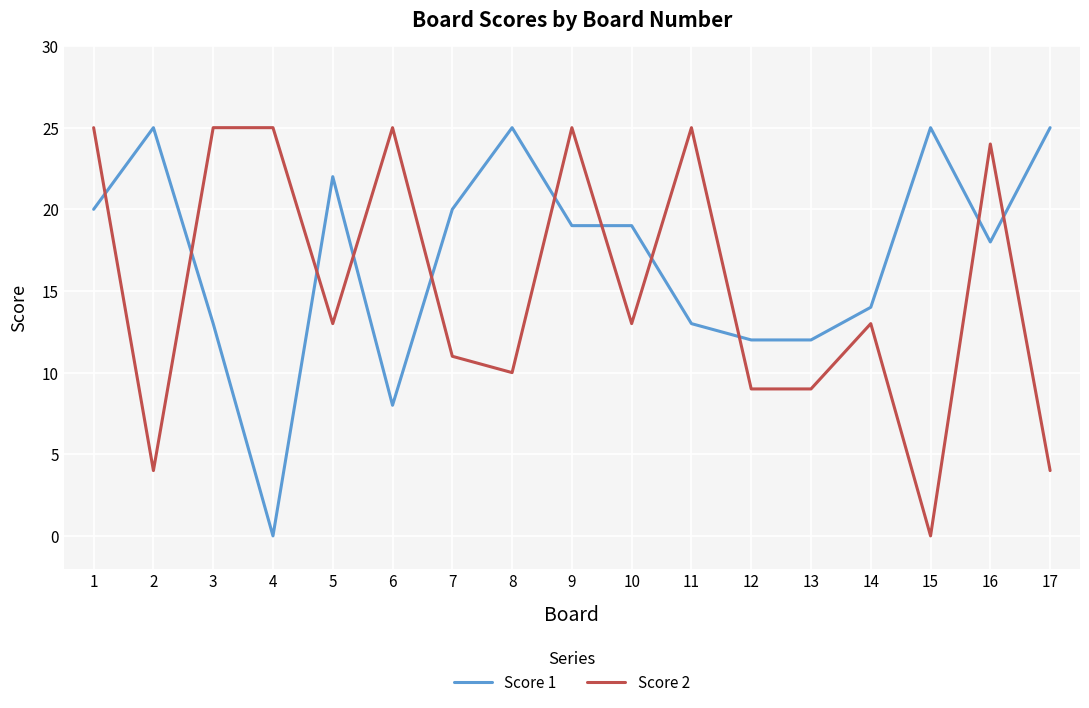

Rank the series by their average value, from highest to lowest.

Score 1, Score 2